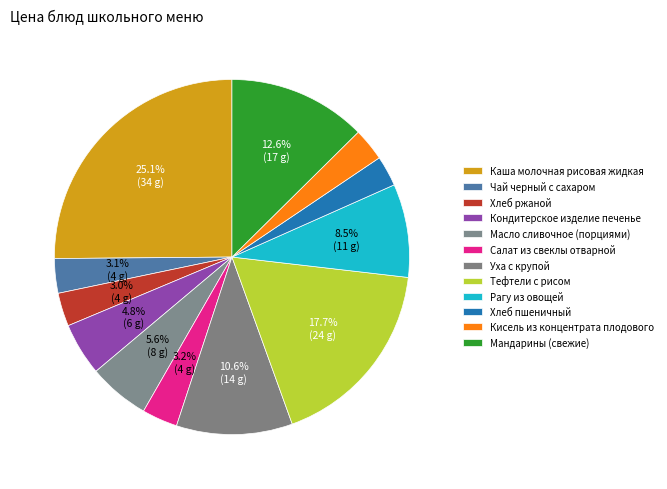

What is the change in value from Каша молочная рисовая жидкая to Масло сливочное (порциями)?

-26.2